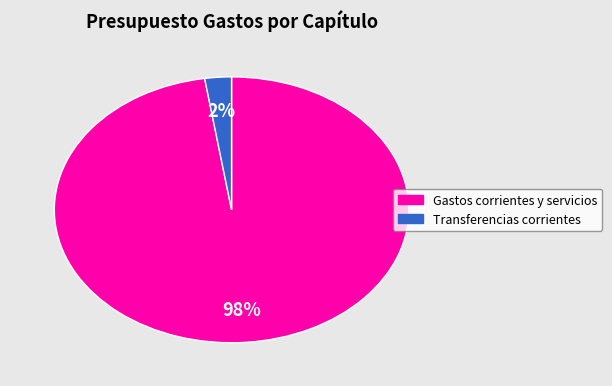

Is there a majority slice in this chart?

Yes